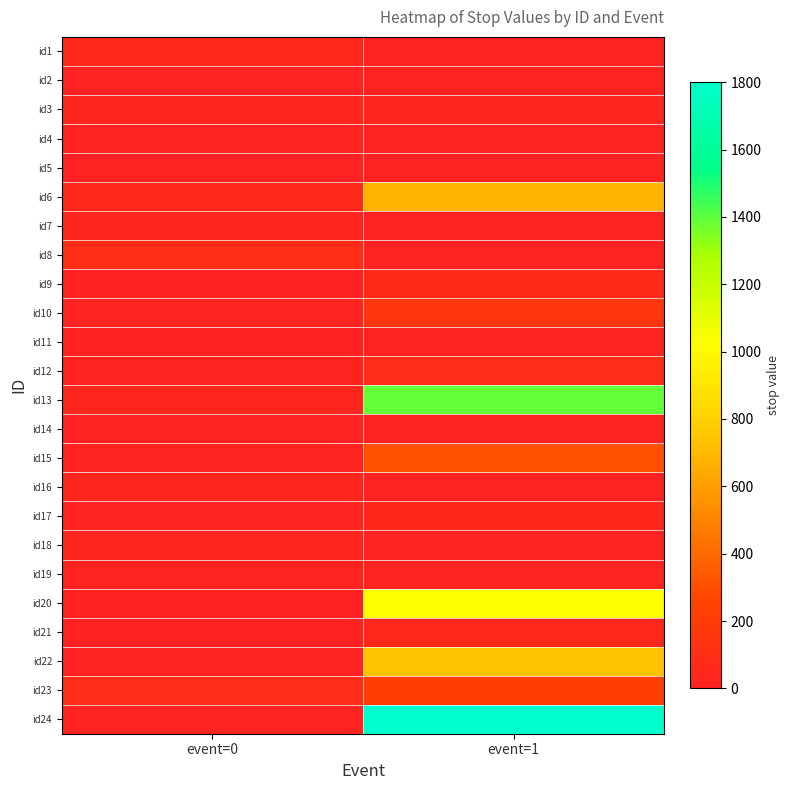

Count the number of categories in the chart.

2